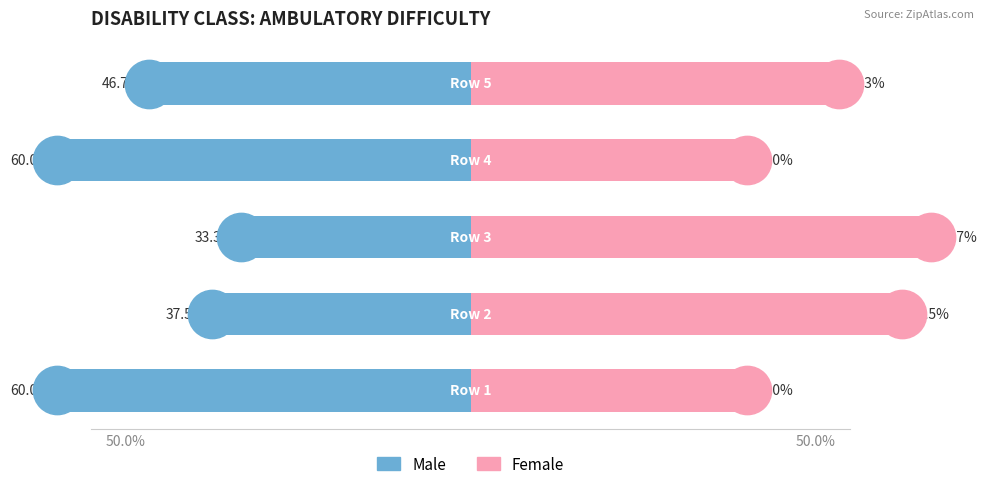

Which series contains the highest Y value?

Female